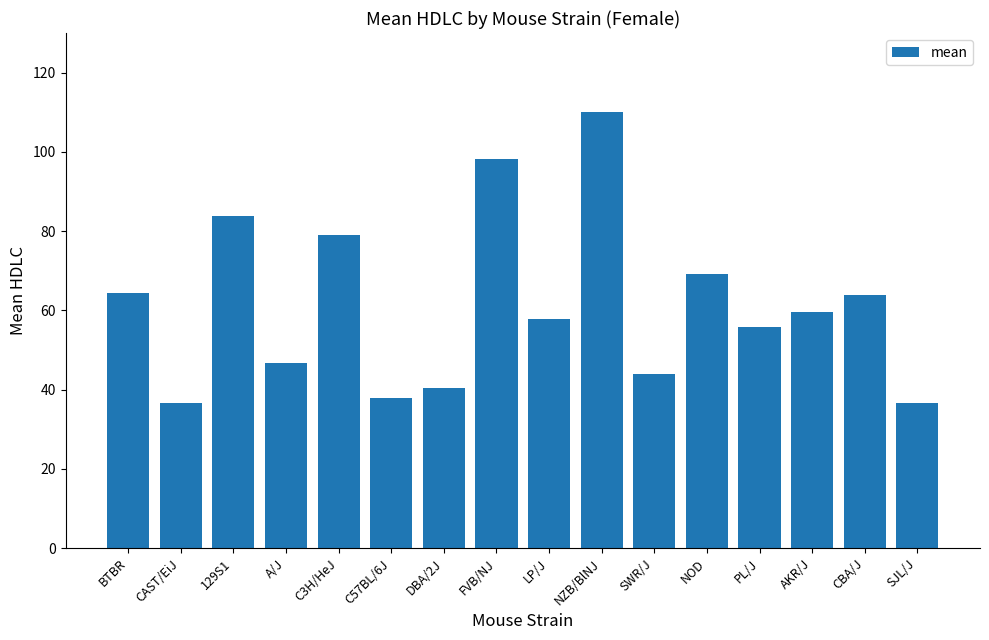

What is the difference between the maximum and second lowest values?

73.4